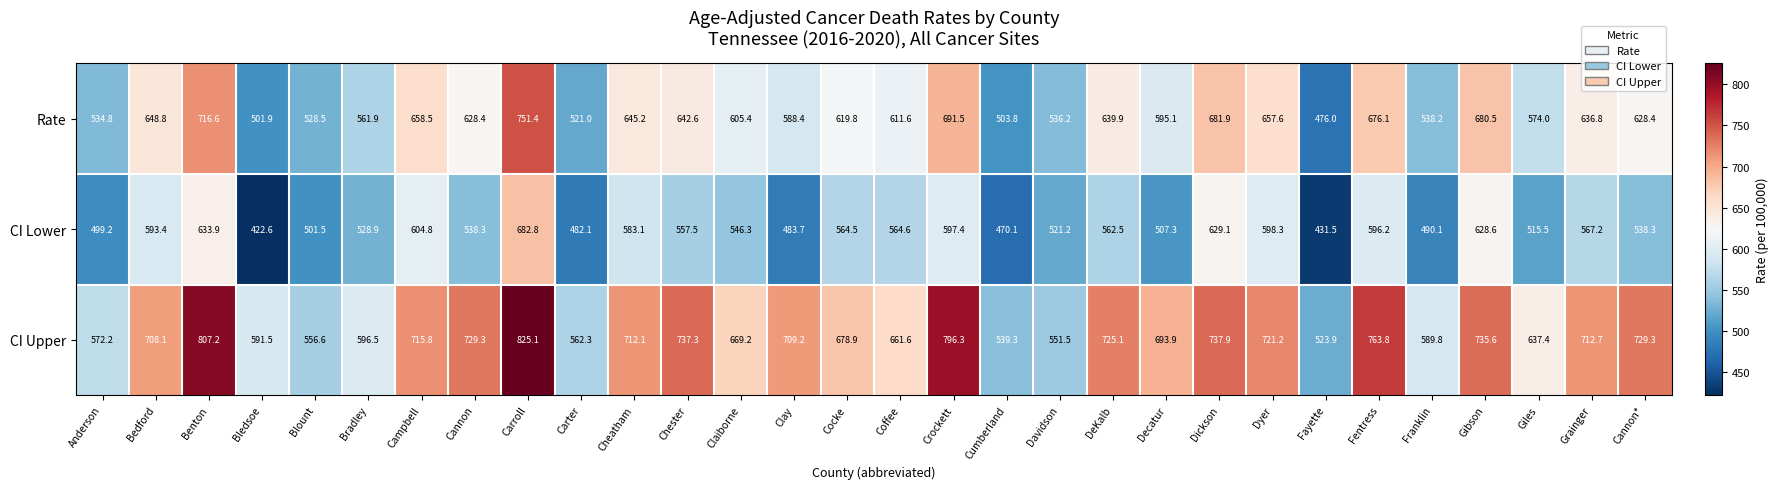

At how many categories does at least one series exceed 579?

24